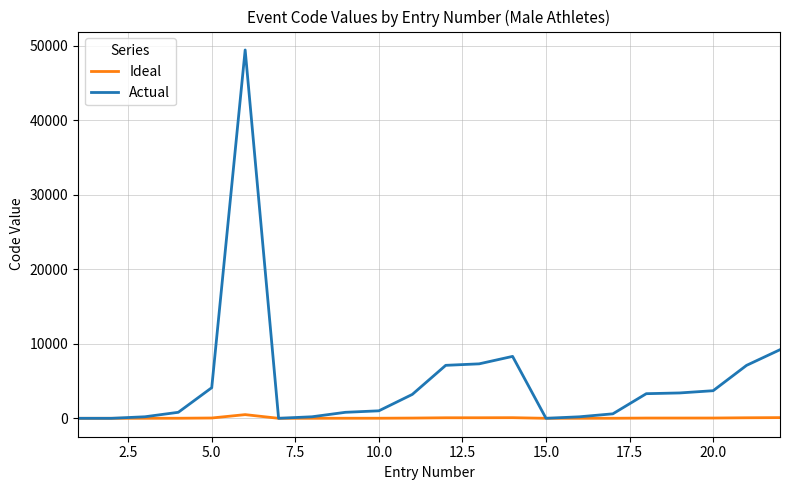

Which series has the widest spread of values?

Actual